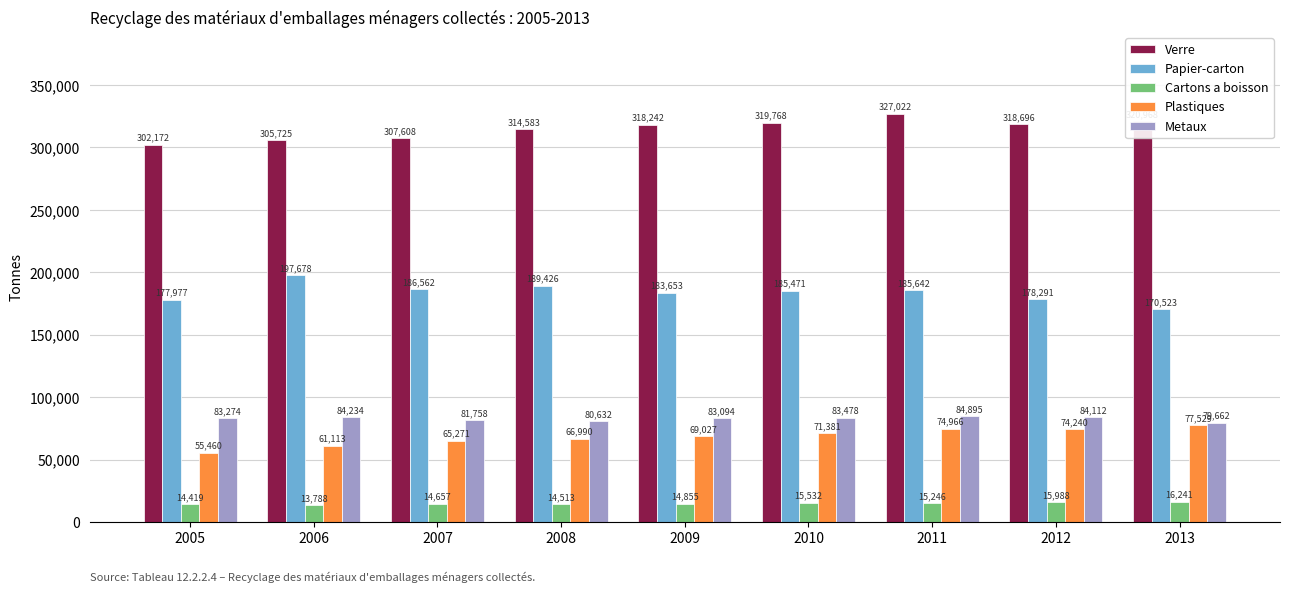

What is the spread (max minus min) of values at 2012?

302708